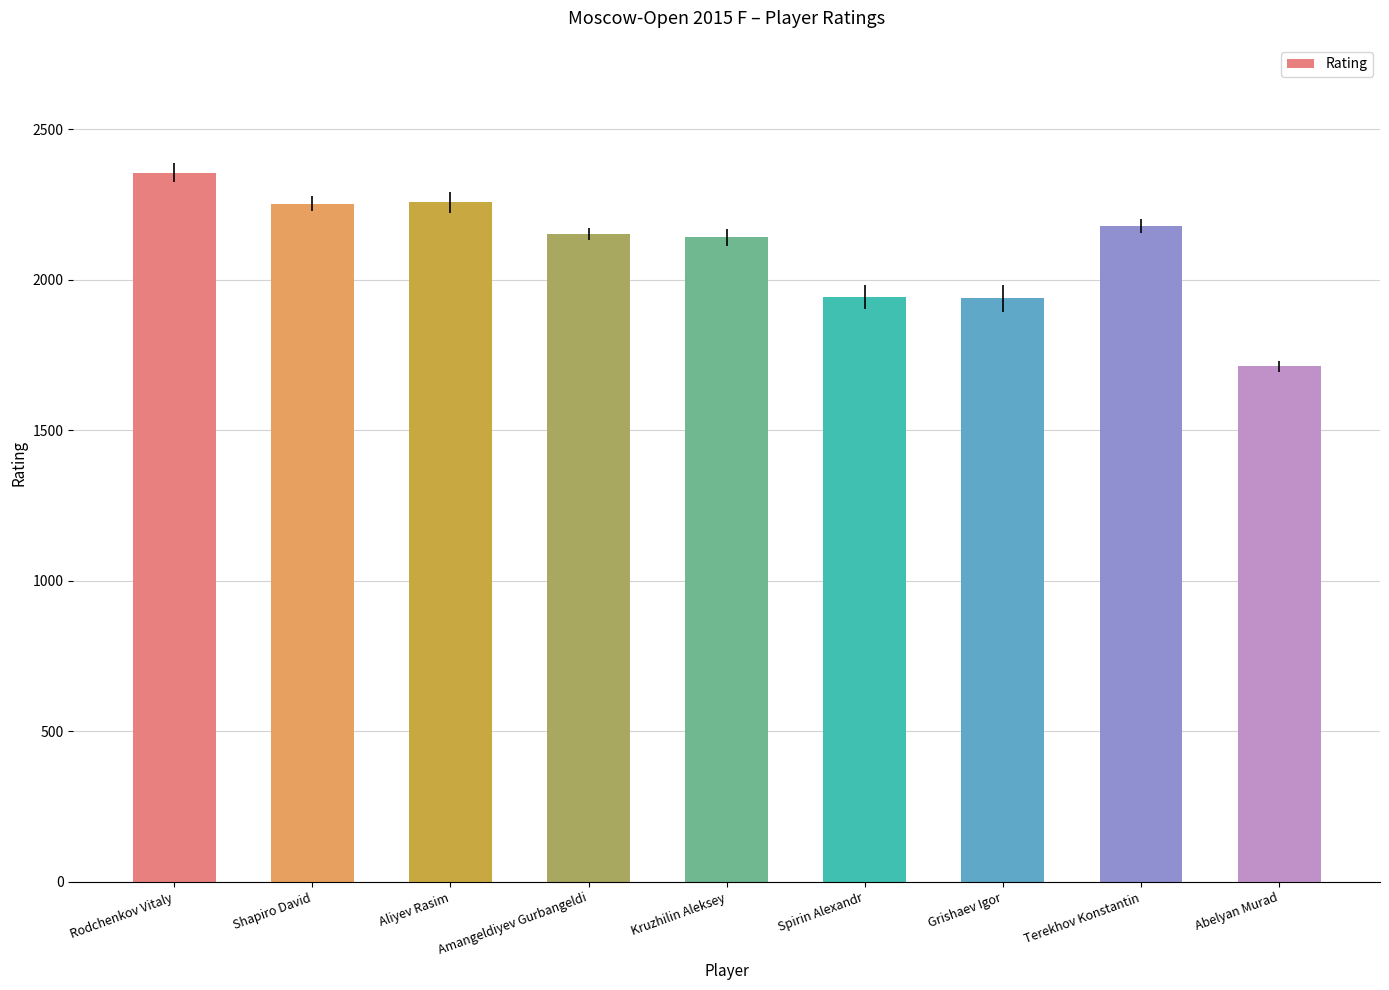

What is the difference between the values at Abelyan Murad and Amangeldiyev Gurbangeldi?

441